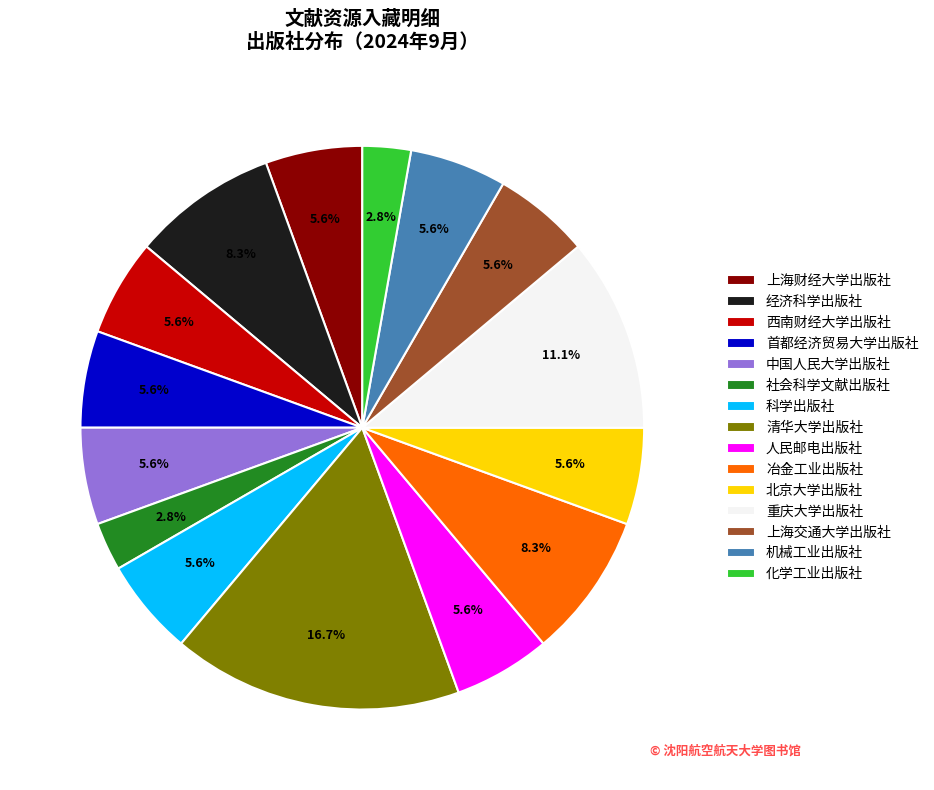

What is the ratio of the value at 科学出版社 to the value at 化学工业出版社?

2.0